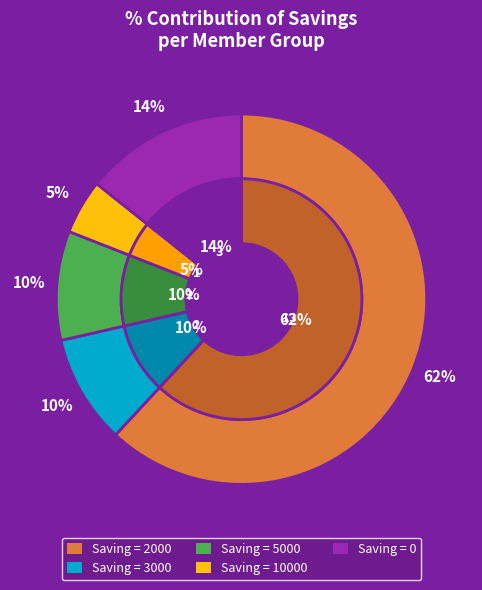

The 5 slice represents 21% of the pie. True or false?

False